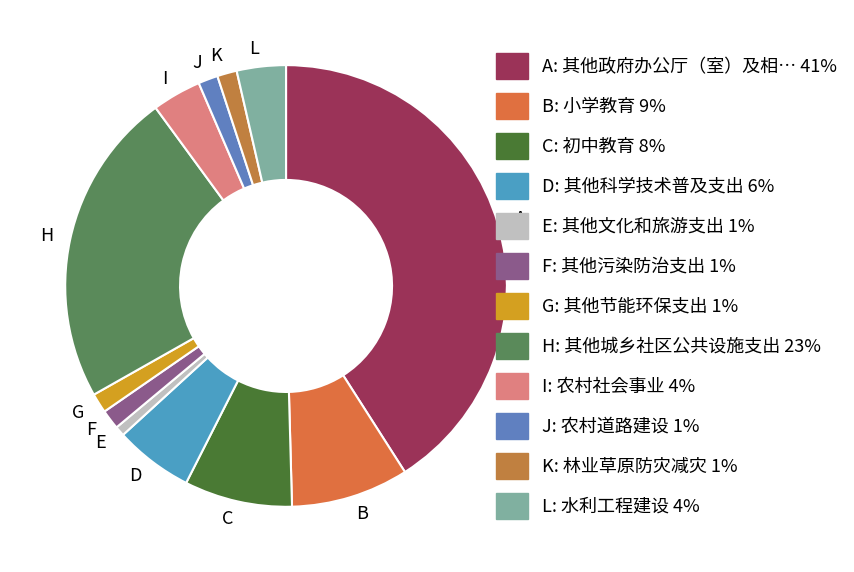

The B slice represents 9% of the pie. True or false?

True